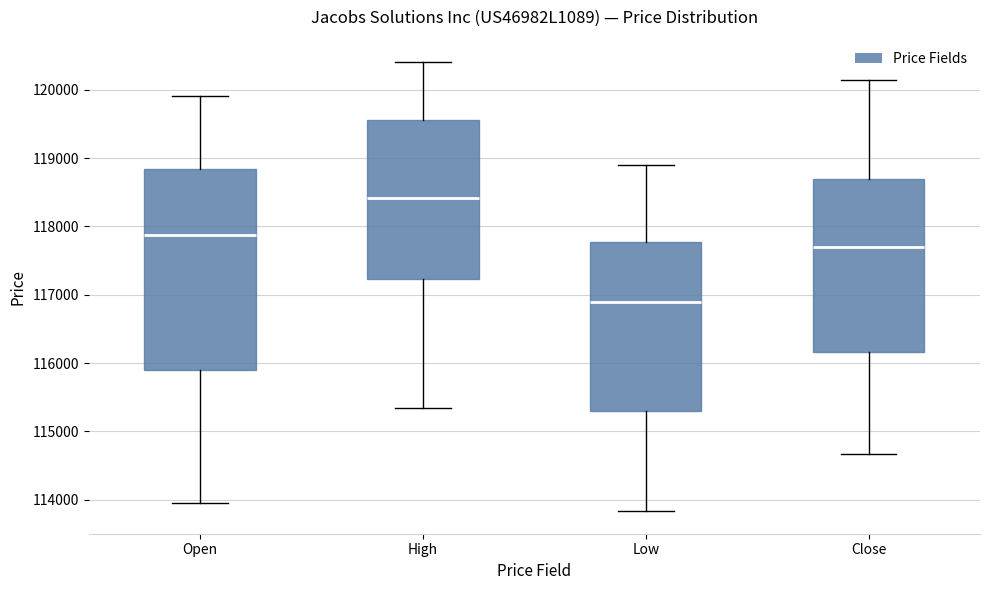

Reading left to right, transcribe this box plot: for each box, give where its median line is, the range the box spans, and where its two whiskers end, as read against the y-axis. The values are not printed on the chart, so give them approximately, as read against the axis.

Open: median 117900, box 115900 to 118800, whiskers 114000 to 119900
High: median 118400, box 117200 to 119600, whiskers 115300 to 120400
Low: median 116900, box 115300 to 117800, whiskers 113800 to 118900
Close: median 117700, box 116200 to 118700, whiskers 114700 to 120100